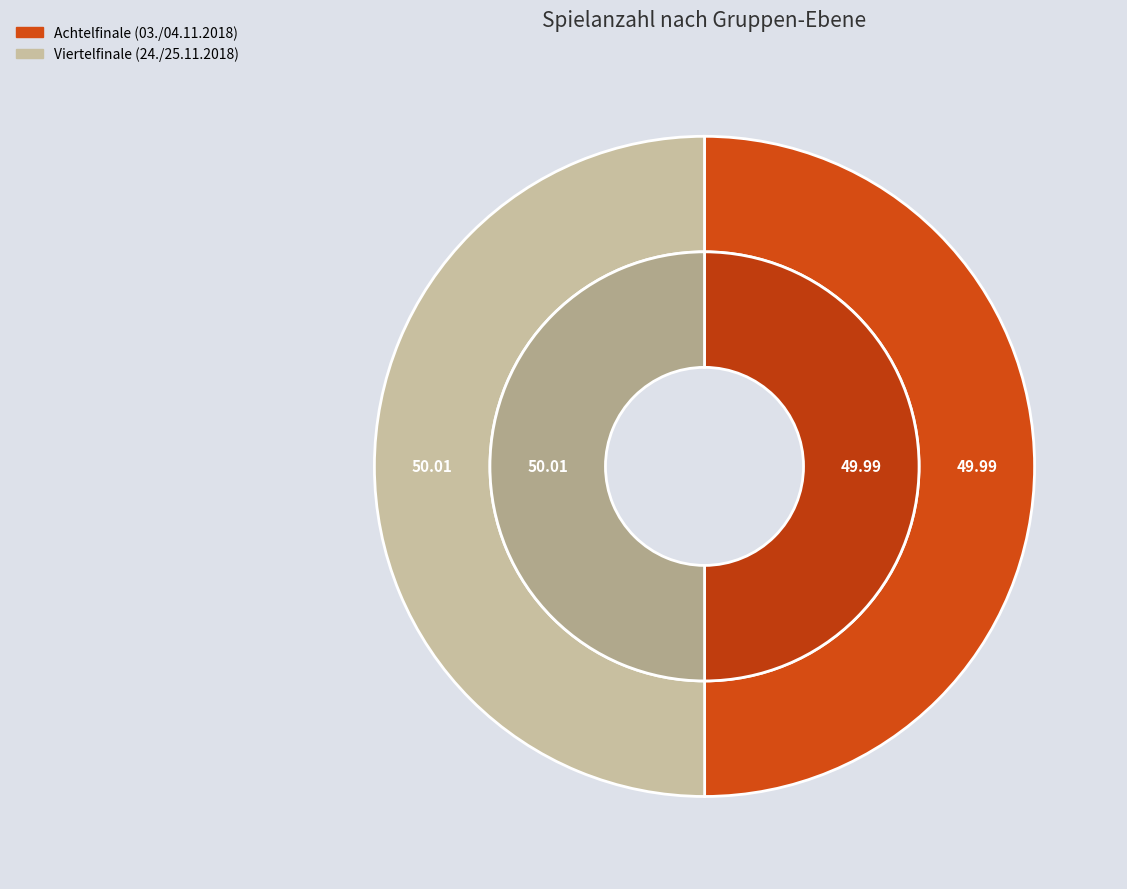

To the nearest percent, what percentage of the pie is Viertelfinale (24./25.11.2018)?

50%